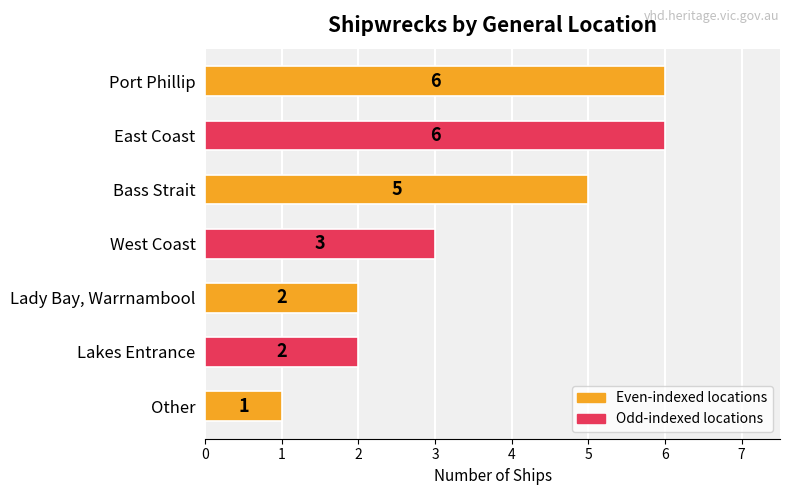

Reading bottom to top, extract all data points from this chart.

Other=1	Lakes Entrance=2	Lady Bay, Warrnambool=2	West Coast=3	Bass Strait=5	East Coast=6	Port Phillip=6